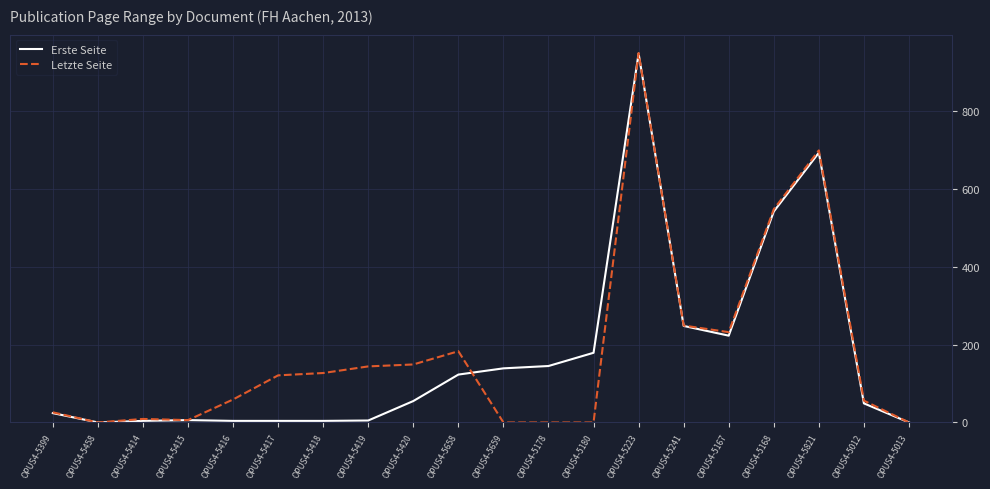

Is the value of Erste Seite at OPUS4-5180 greater than the value of Letzte Seite at OPUS4-5416?

Yes